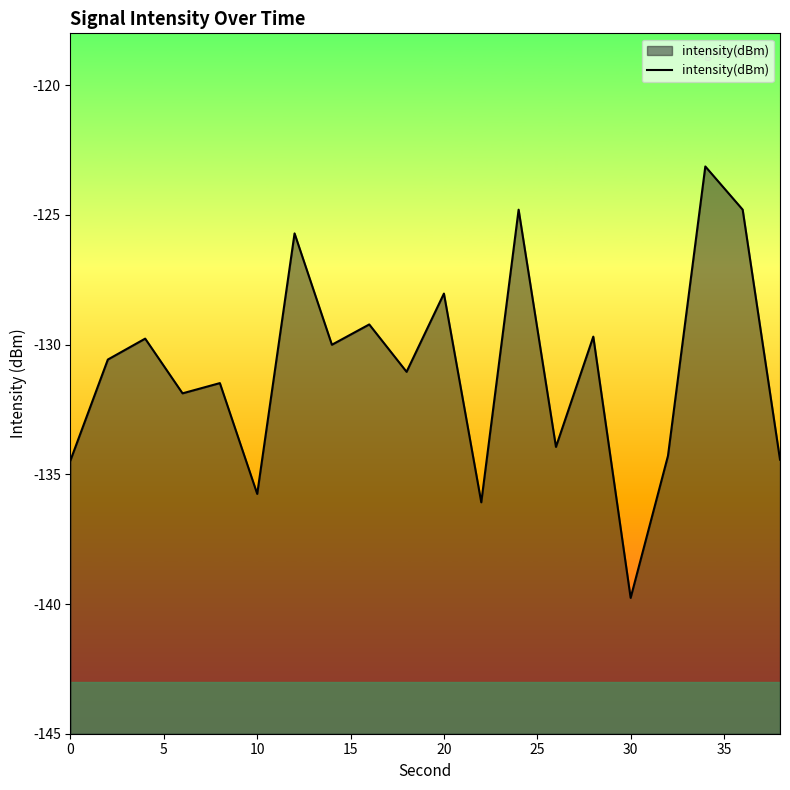

How many data points are less than -130?

12